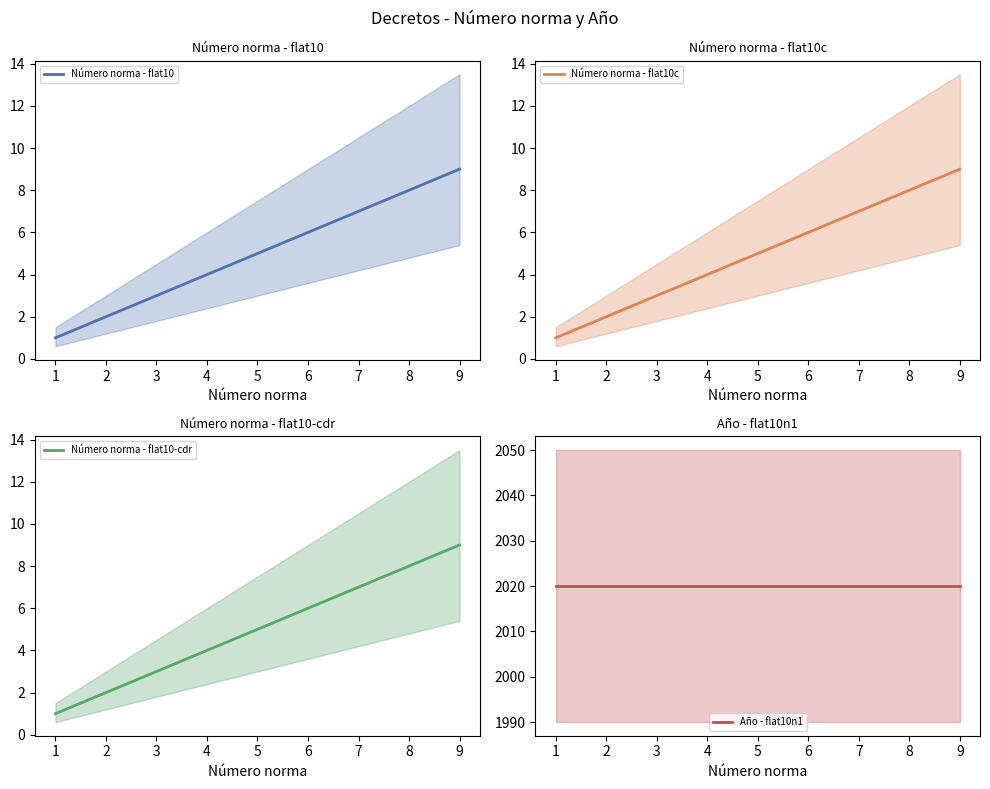

What is the smallest value displayed?

1